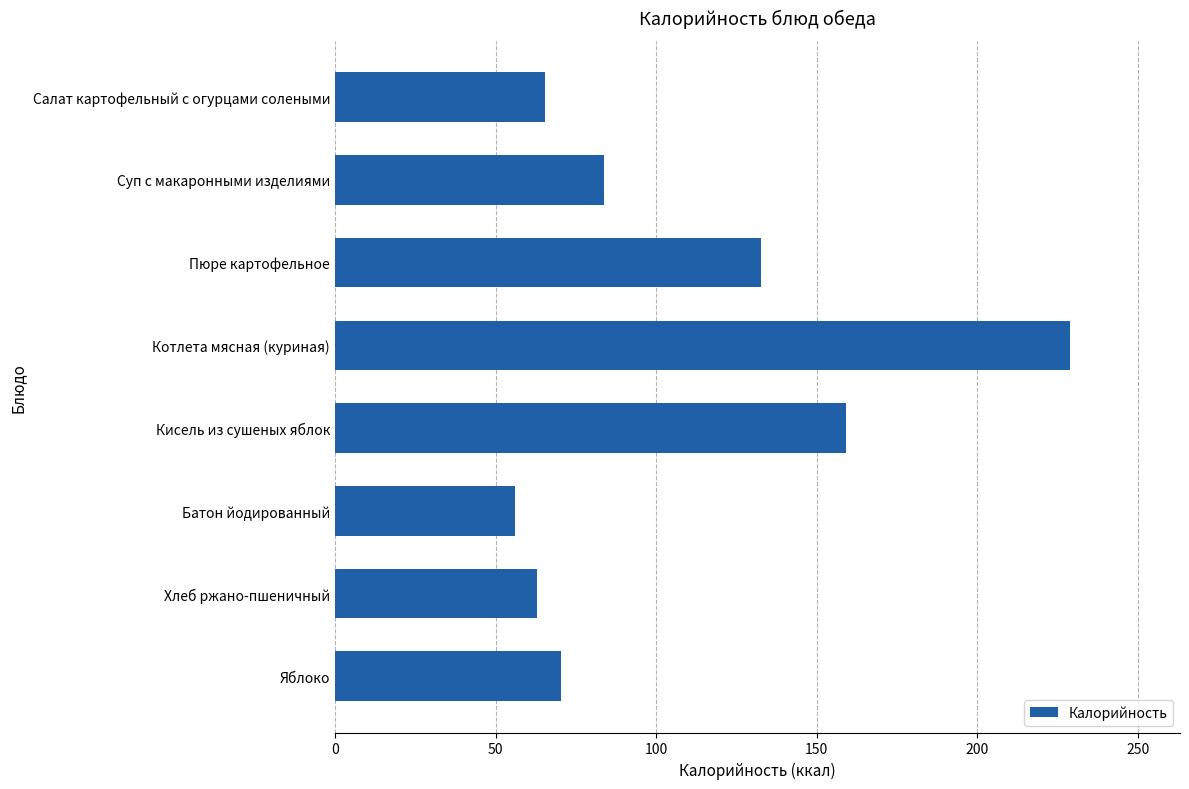

List the labels in order of value, smallest first.

Батон йодированный, Хлеб ржано-пшеничный, Салат картофельный с огурцами солеными, Яблоко, Суп с макаронными изделиями, Пюре картофельное, Кисель из сушеных яблок, Котлета мясная (куриная)